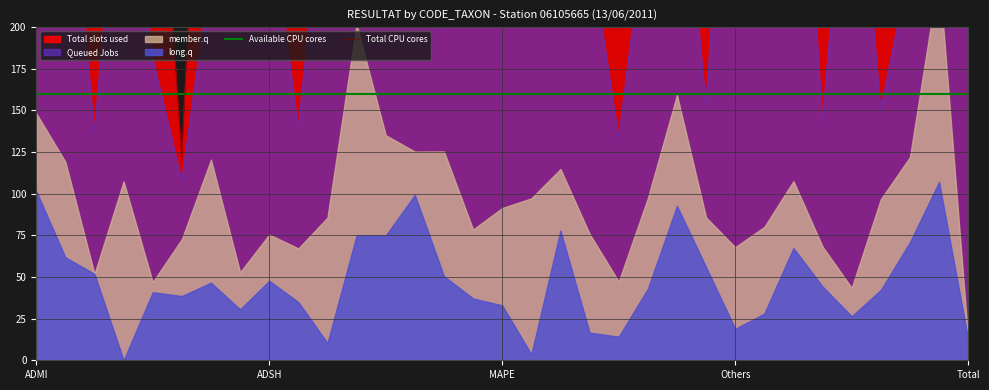

In Total CPU cores, how many points are lower than both neighbors (excluding endpoints)?

11